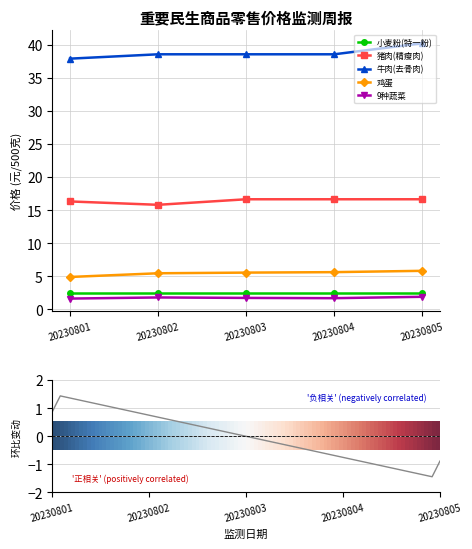

How many categories are shown in the chart?

5